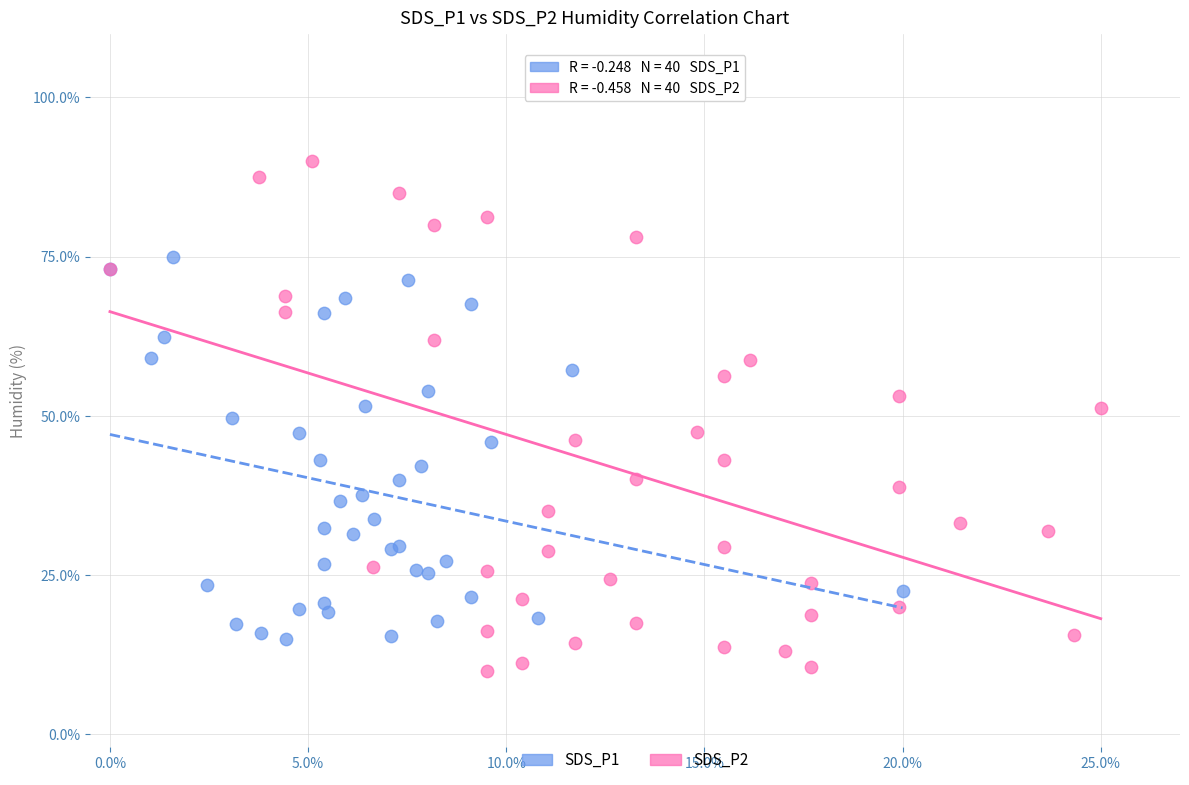

What are all the series names shown in the legend?

SDS_P1, SDS_P2